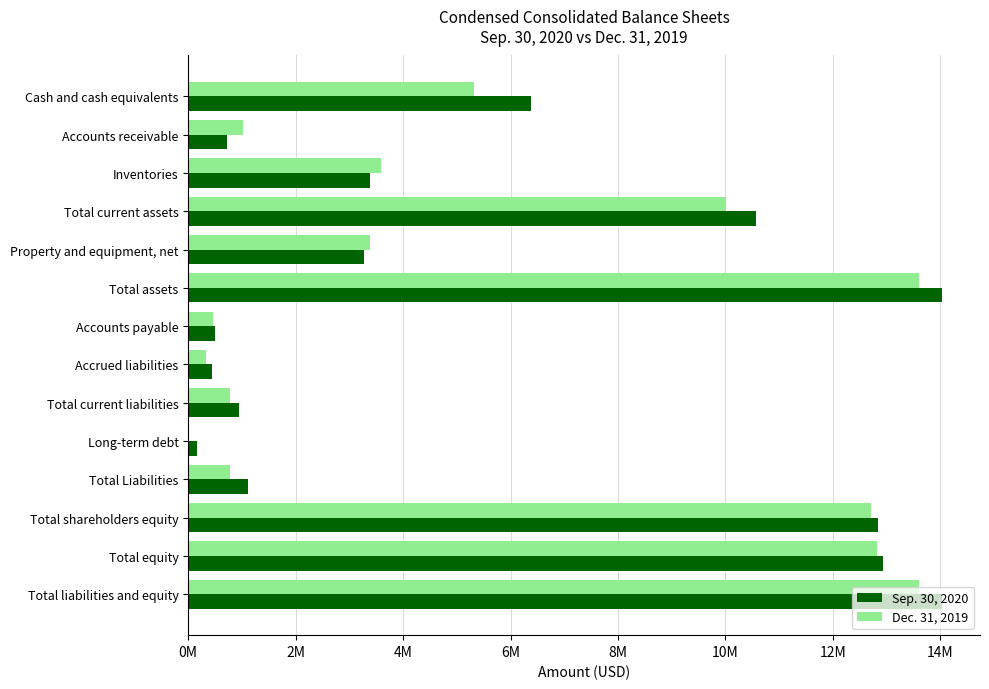

Which series has the largest range (max minus min)?

Sep. 30, 2020